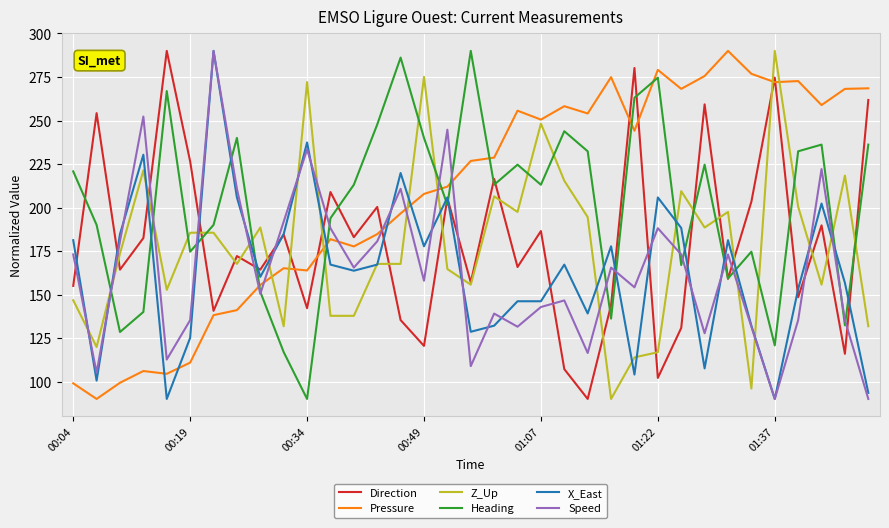

After their last crossing, which series has the higher values: Pressure or Speed?

Pressure